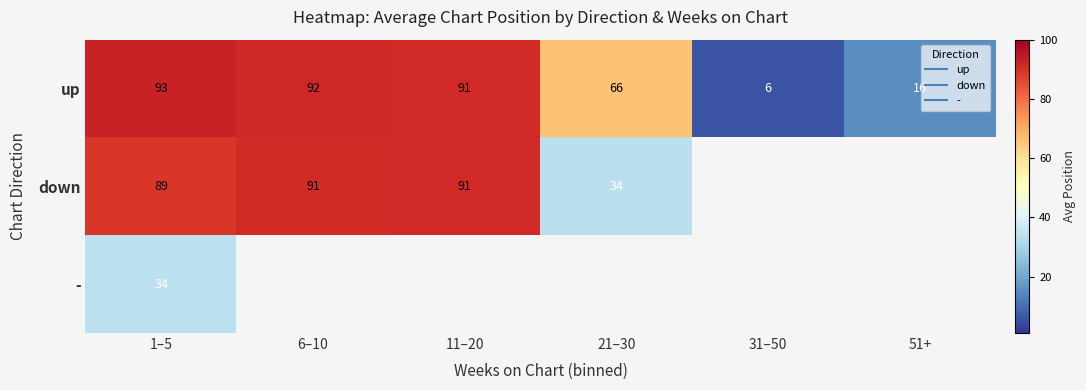

The value of down at 1–5 is 116.5. True or false?

False